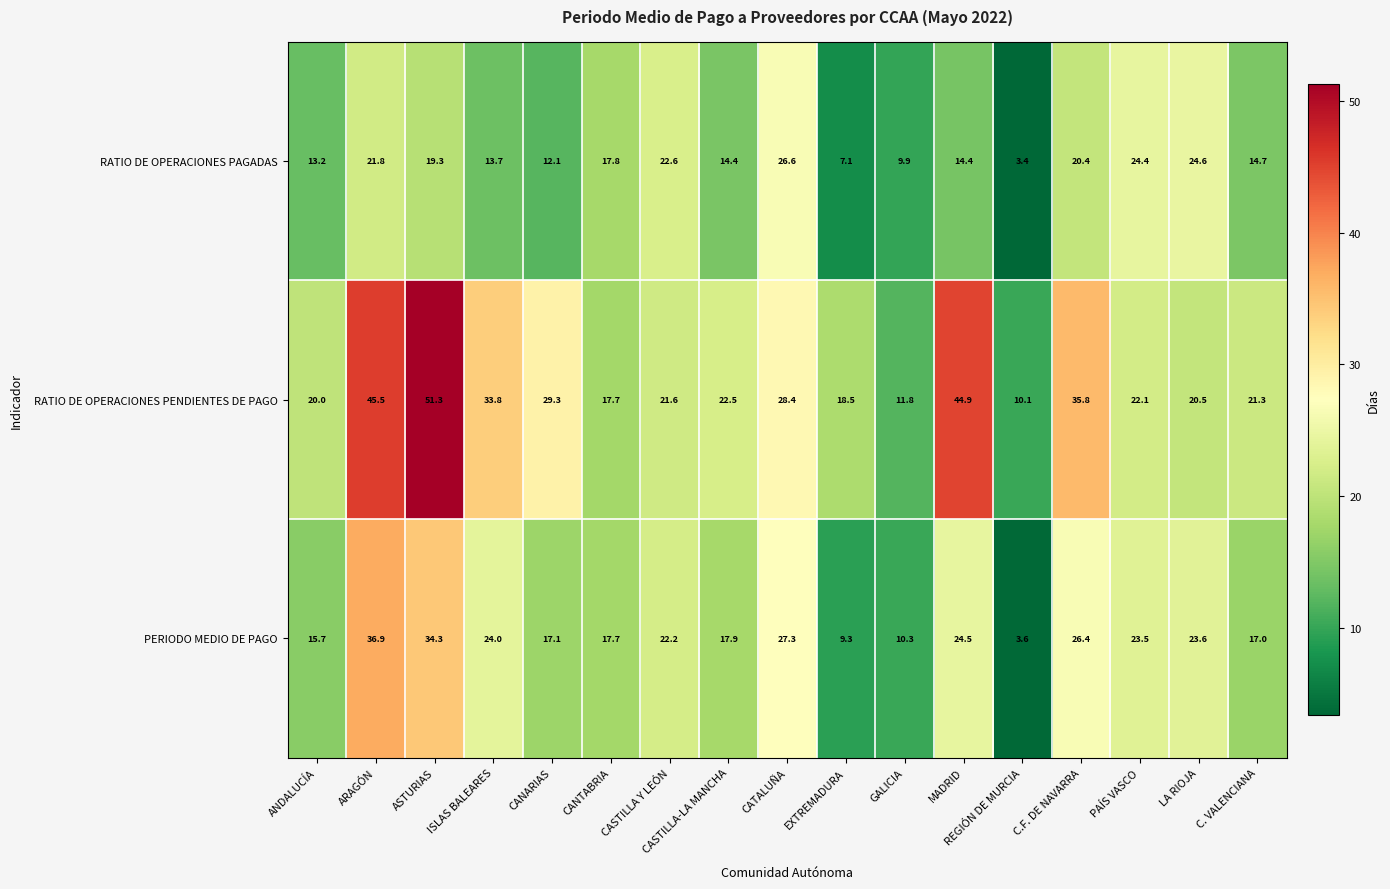

Which series has the largest range (max minus min)?

RATIO DE OPERACIONES PENDIENTES DE PAGO